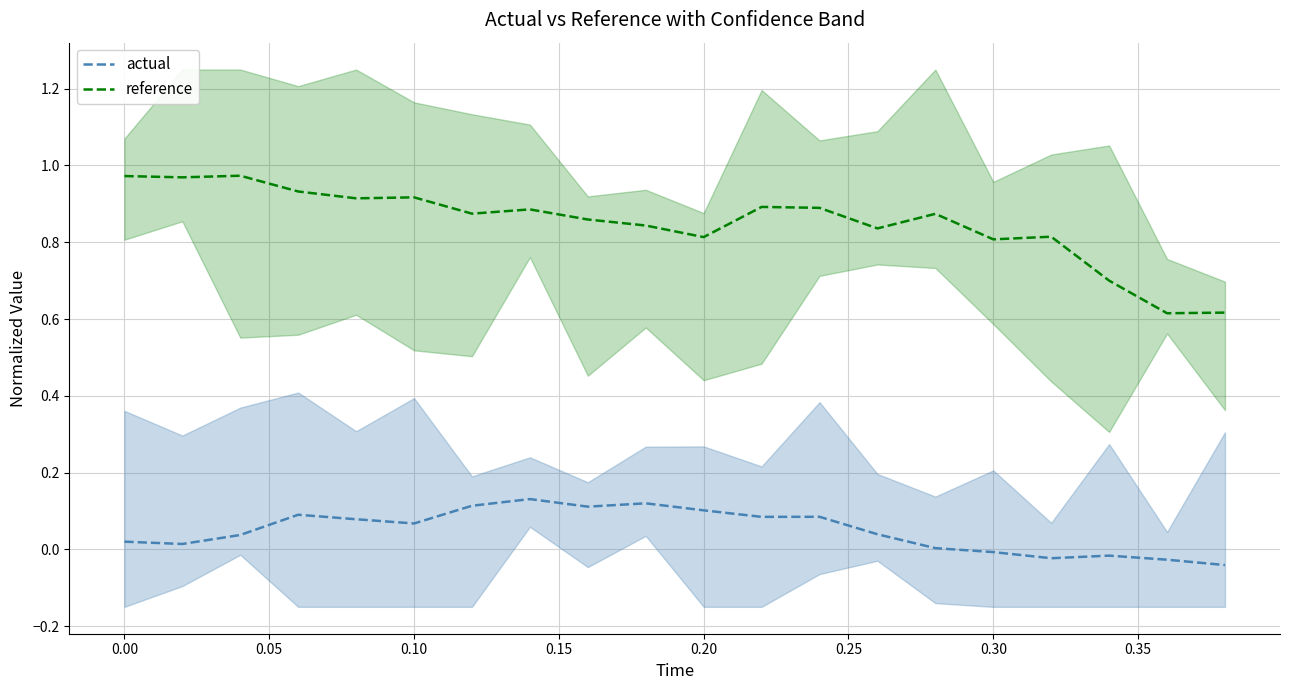

Which series has the largest total across all categories?

reference